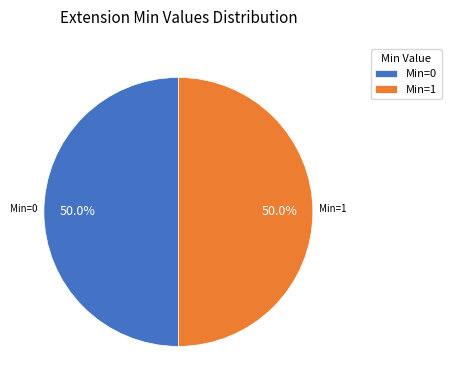

How much of the chart is everything except Min=0?

50.0%